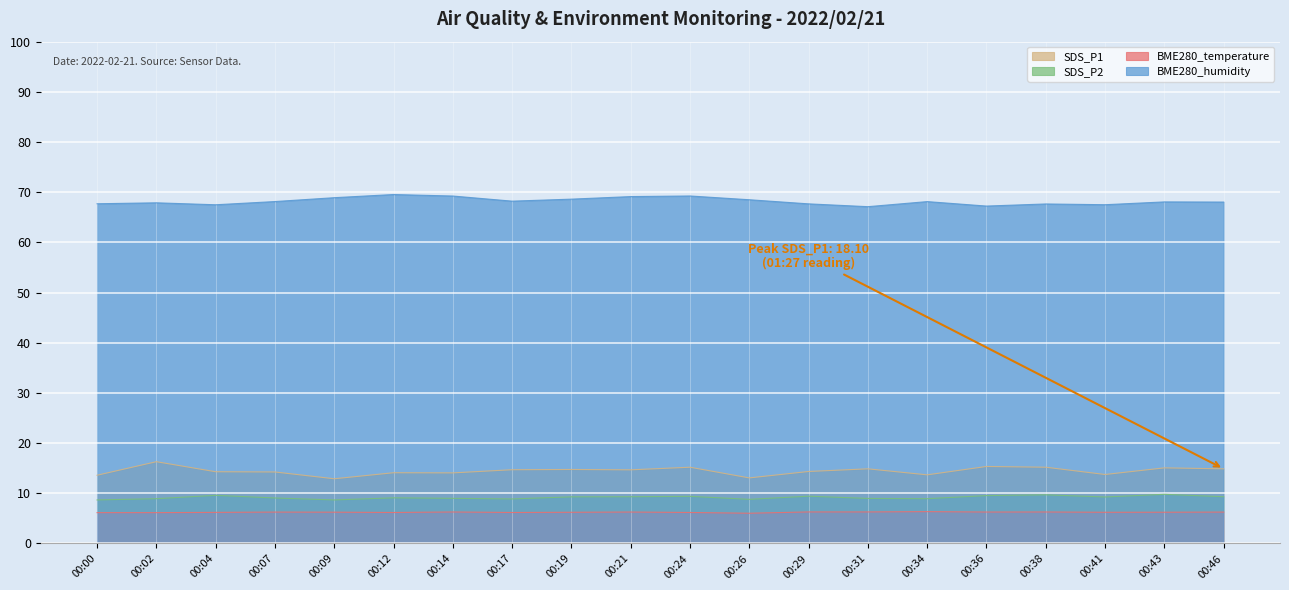

What is the smallest value displayed?

6.0